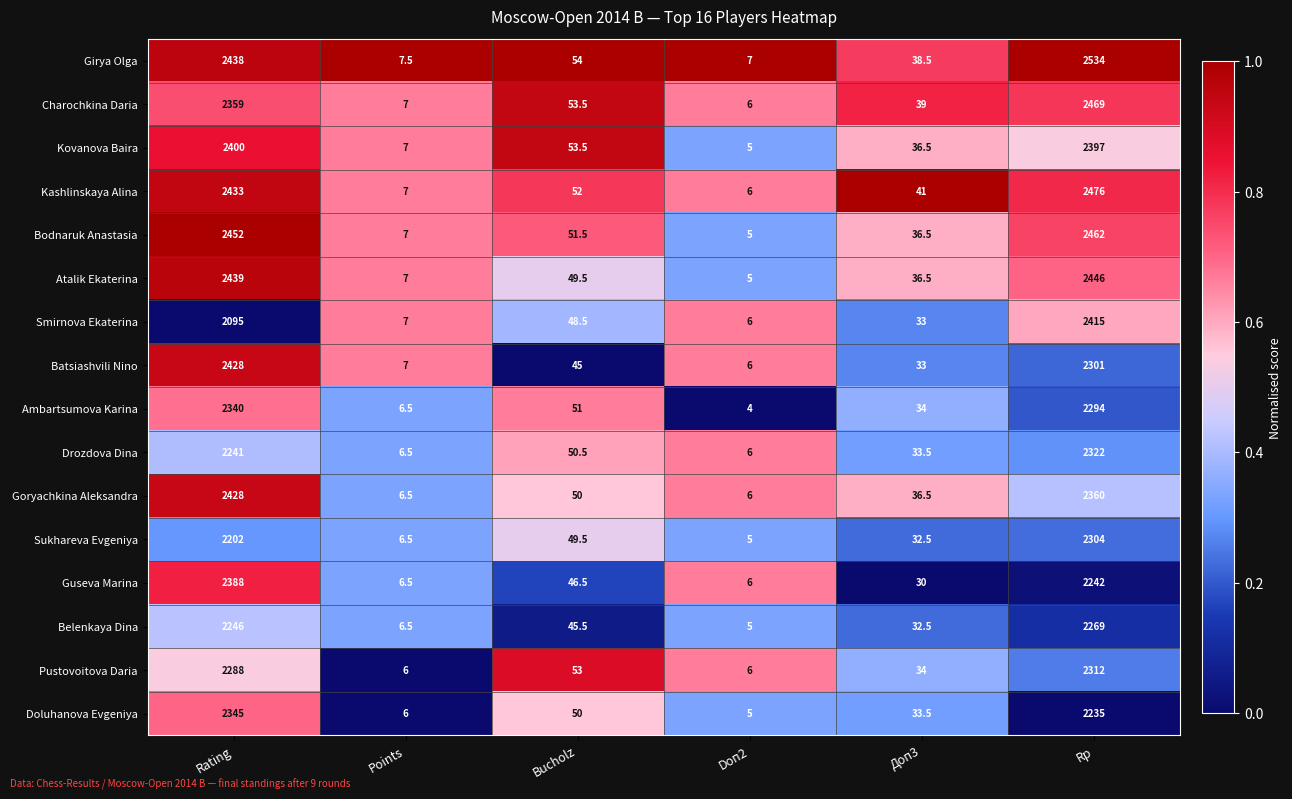

Which series changed the most between Points and Bucholz?

Pustovoitova Daria